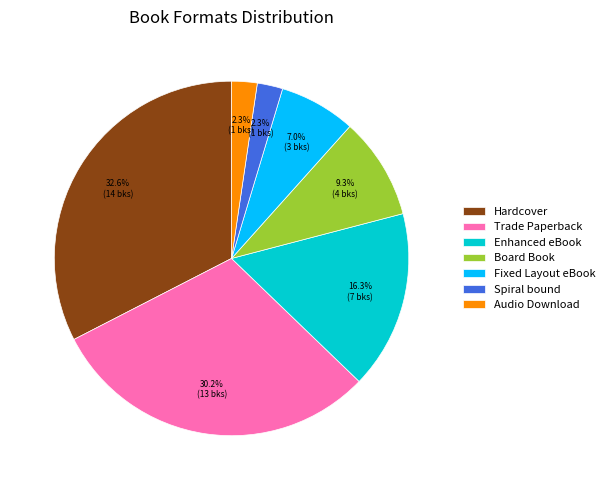

The Trade Paperback slice represents 30% of the pie. True or false?

True